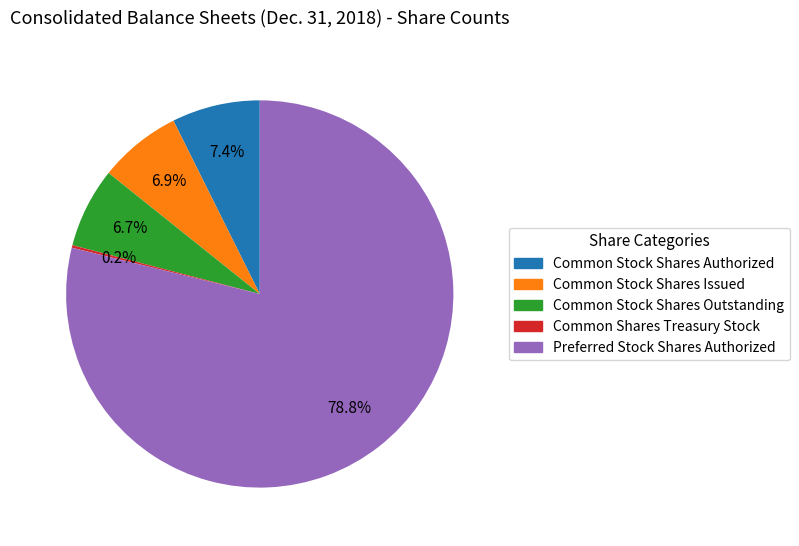

Approximately how many times larger is the value at Preferred Stock Shares Authorized compared to Common Stock Shares Outstanding?

11.8